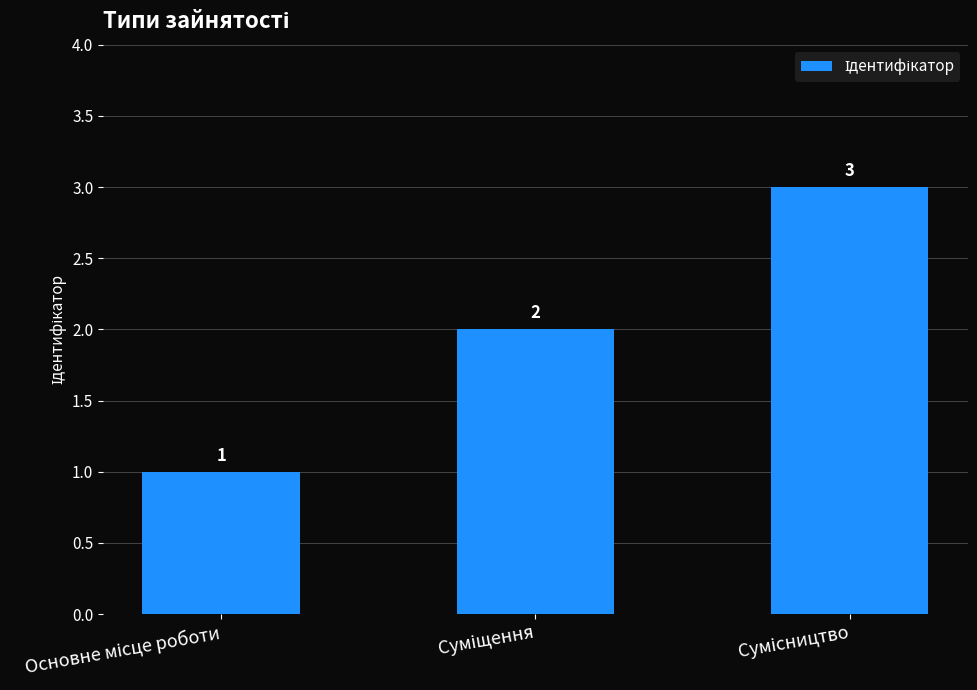

What is the sum of all values?

6